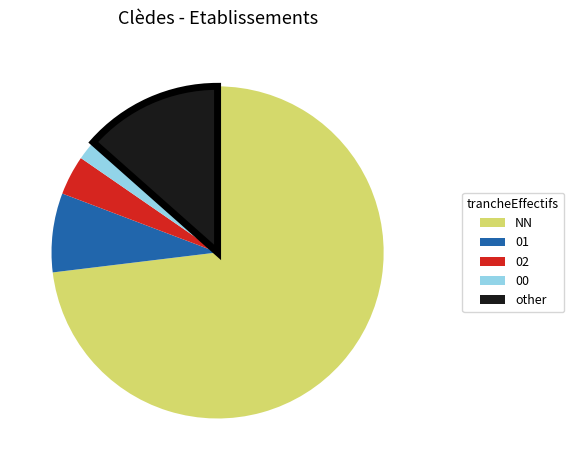

Approximately how many times larger is the value at 02 compared to 00?

2.0